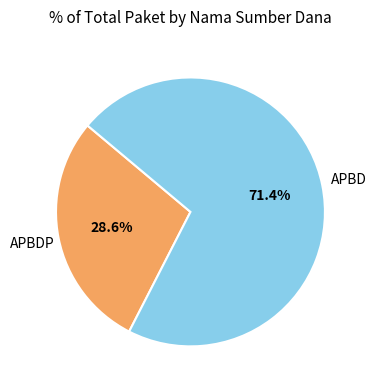

Does any single category account for the majority?

Yes